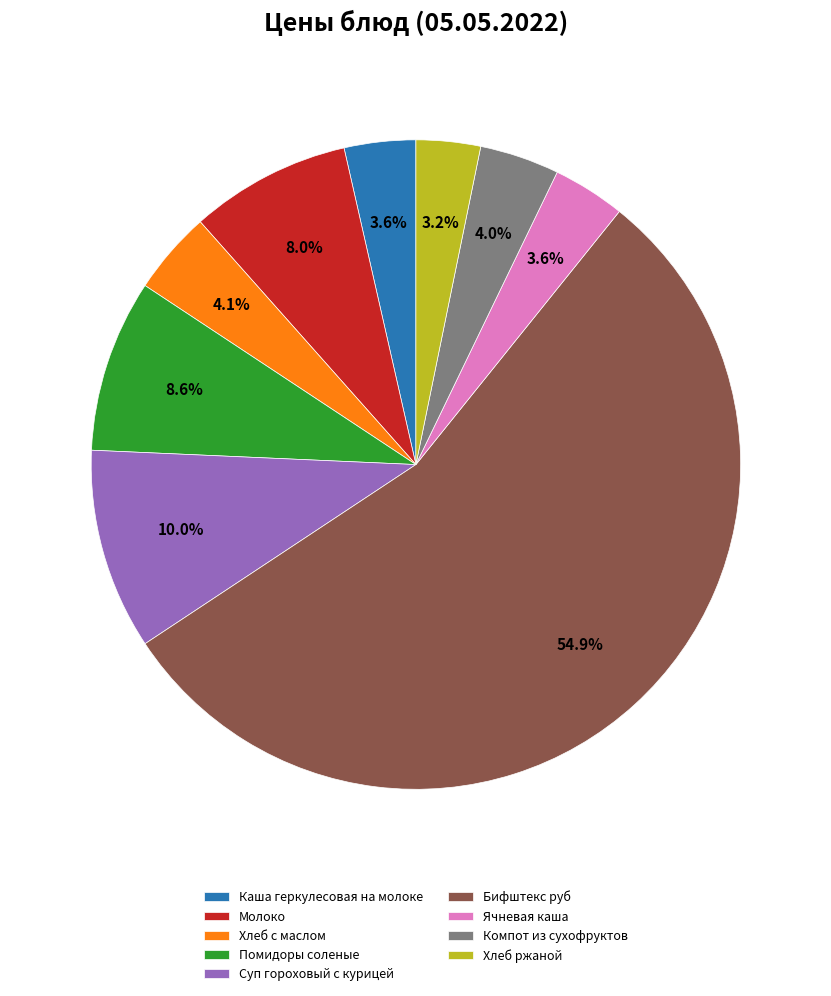

What is the majority slice?

Бифштекс руб